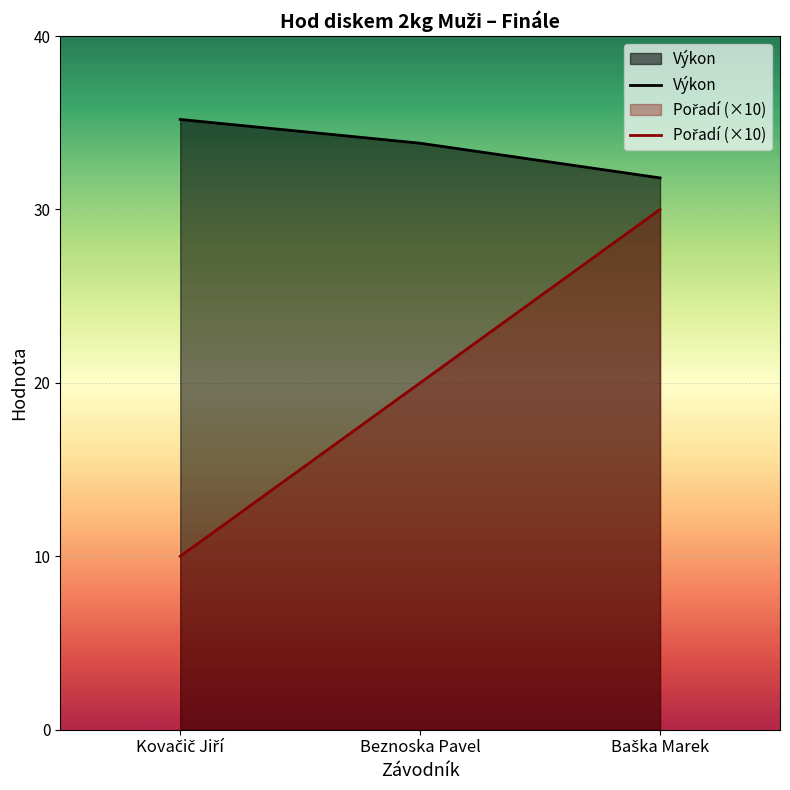

At which label does Pořadí (×10) first exceed 20?

Baška Marek